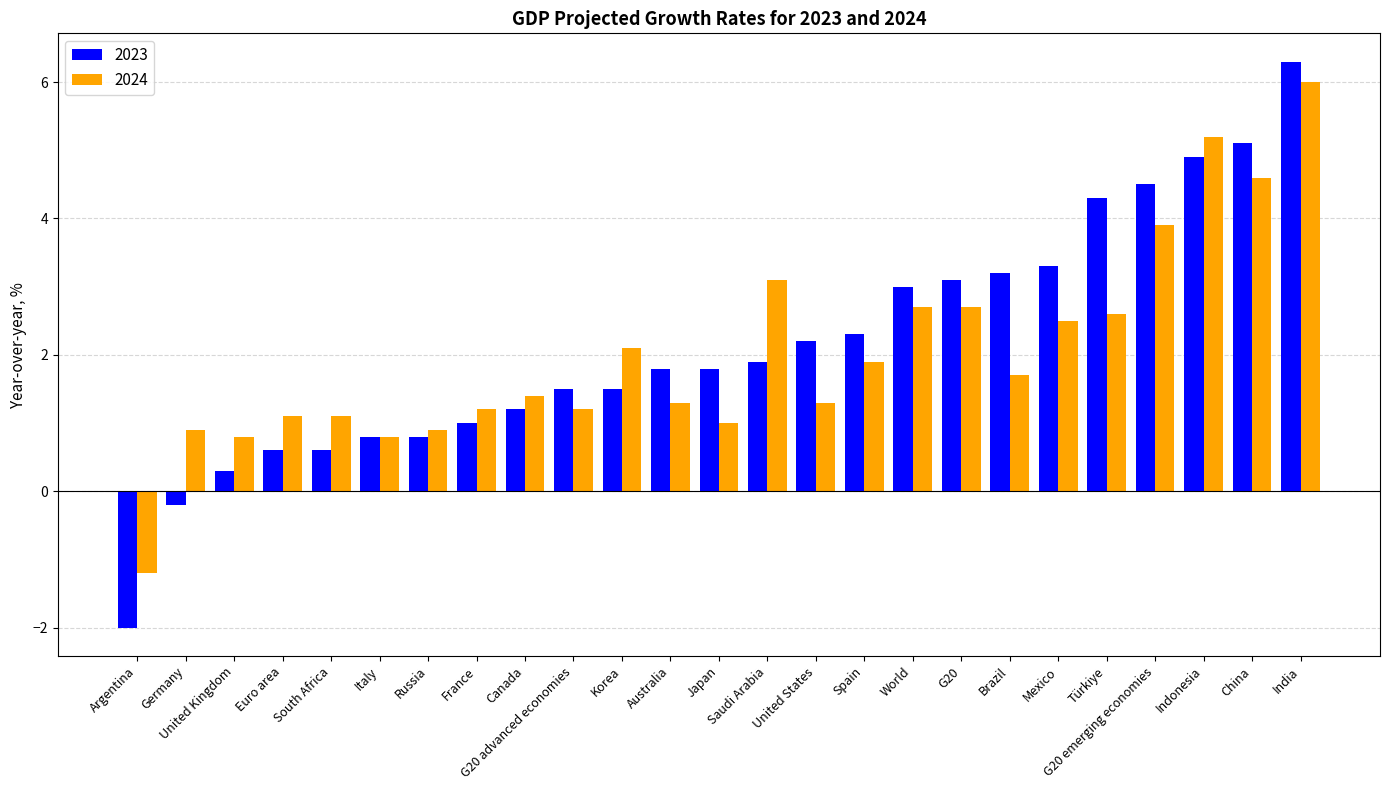

What is the difference between the maximum and second lowest values in the 2023 series?

6.5